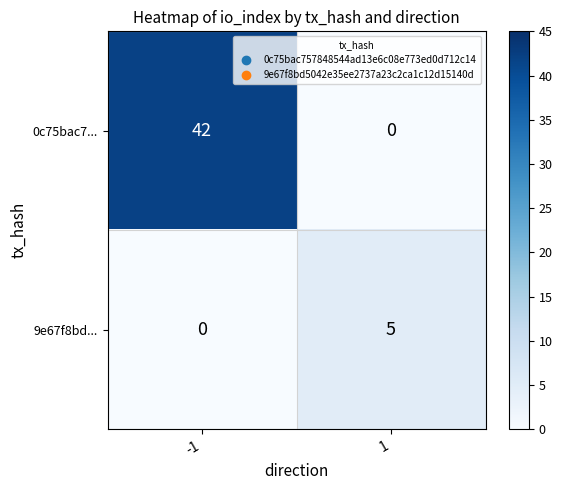

What value does the 0c75bac7... series have at -1, to the nearest 5?

40